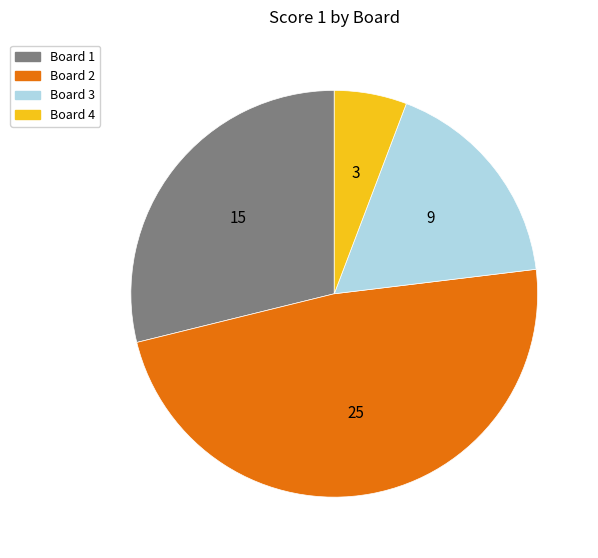

Is there any slice that represents more than half of the pie?

No